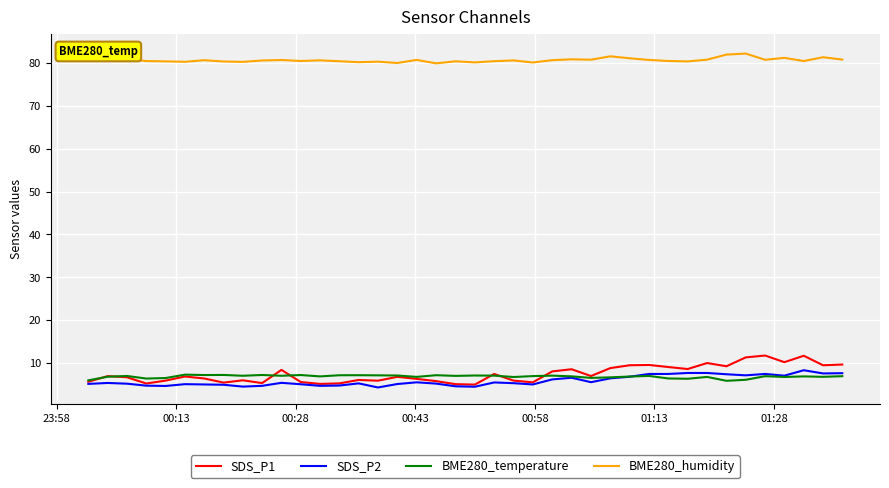

What is the highest value of the BME280_temperature series?

7.3